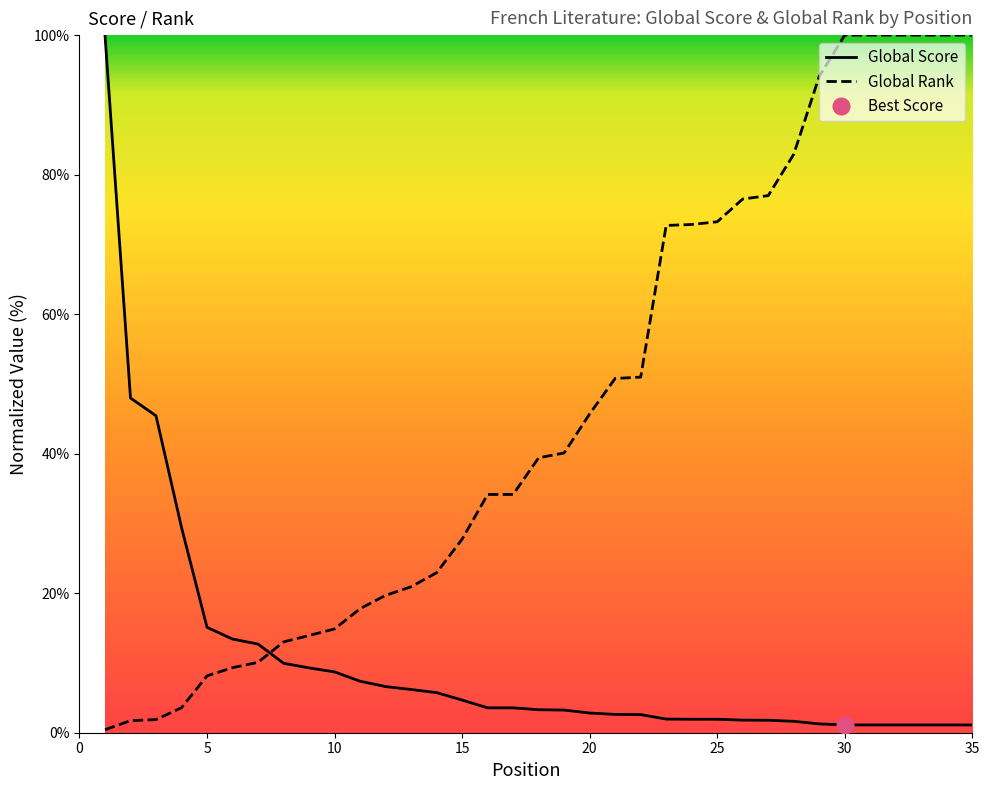

What are all the series names shown in the legend?

Global Score, Global Rank